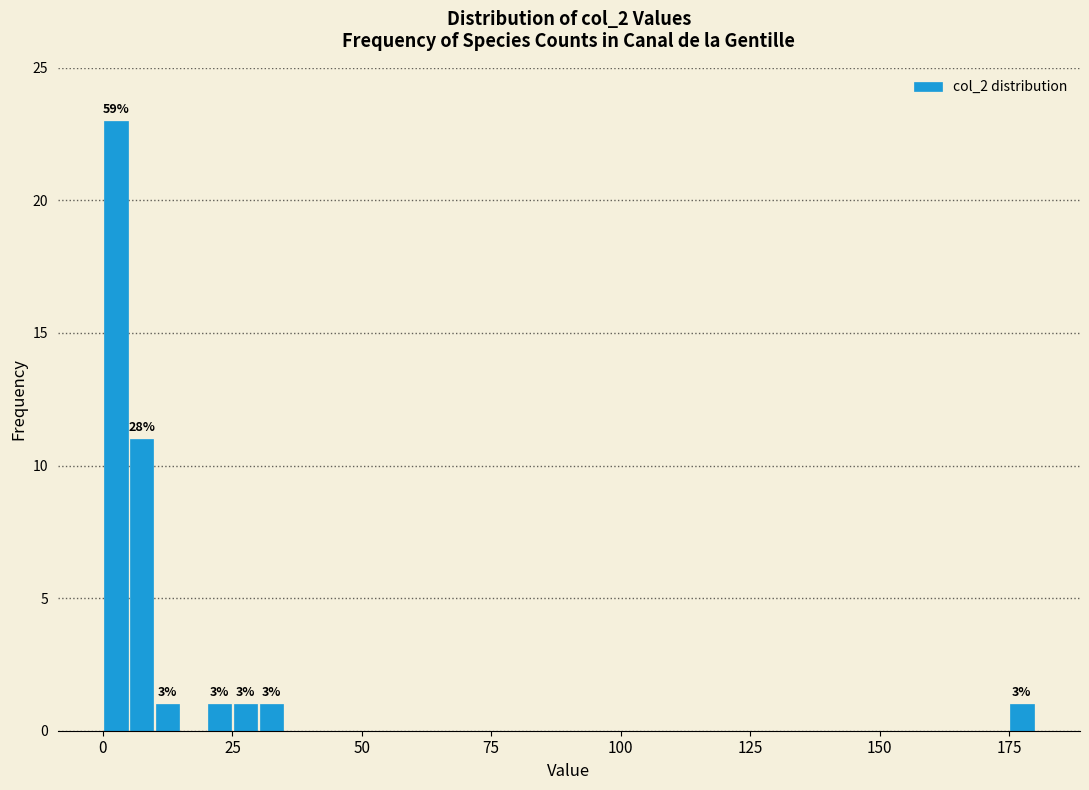

Around what value on the x-axis is the tallest bar? Give the approximate position of its centre, as read against the axis.

5